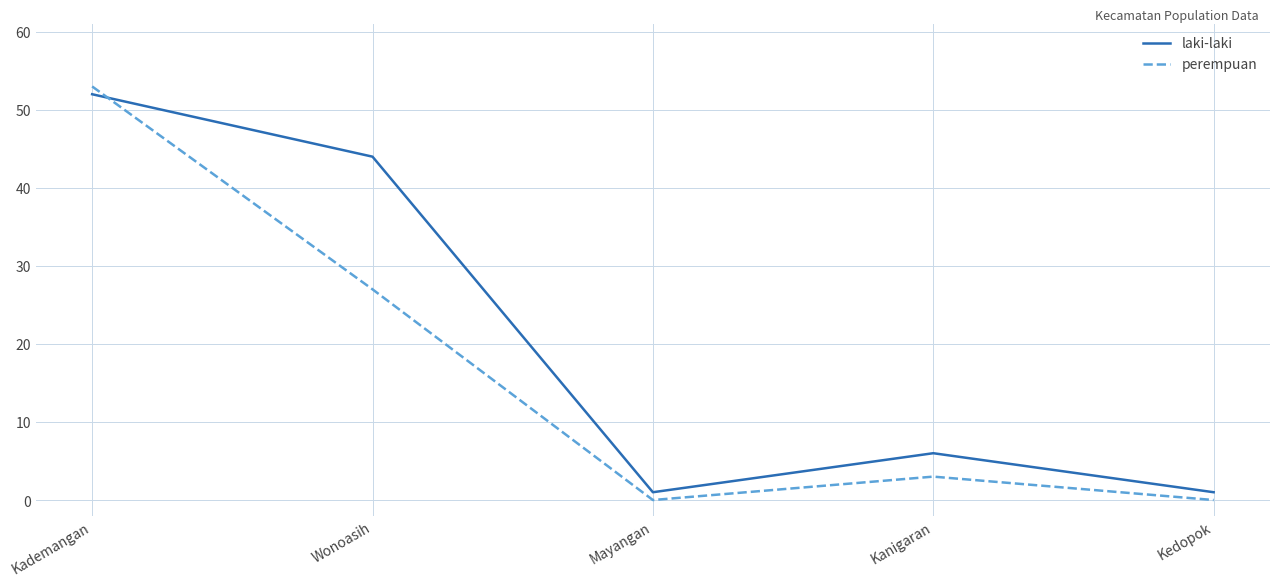

True or false: laki-laki has more than 0 points higher than both neighbors.

True